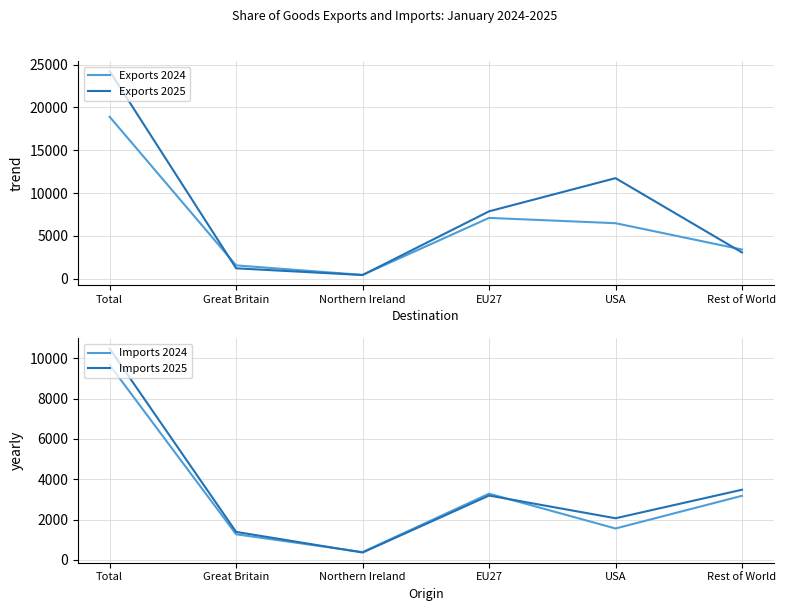

Reading left to right, transcribe all the data shown in this chart.

Exports 2024: 18913	1537	423	7090	6471	3392
Exports 2025: 24246	1195	410	7857	11738	3047
Imports 2024: 9670	1268	385	3283	1555	3178
Imports 2025: 10480	1386	362	3190	2063	3479